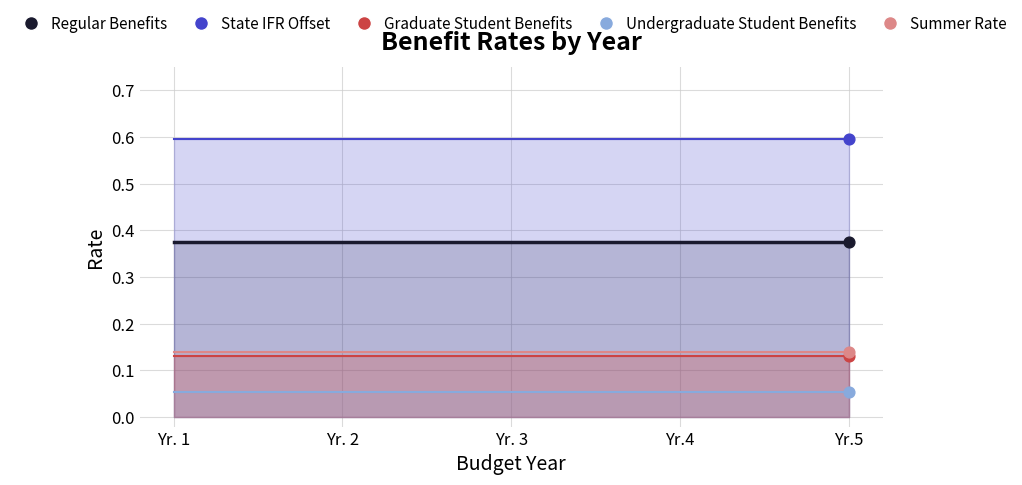

Which series has the largest total across all categories?

State IFR Offset